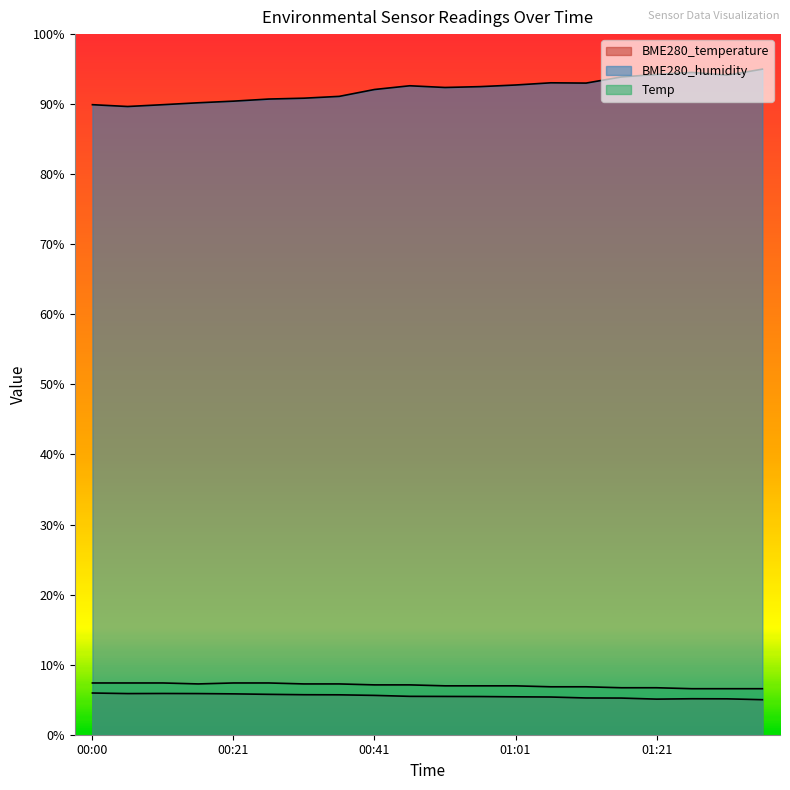

At 00:26, list the series in order from largest to smallest.

BME280_humidity, Temp, BME280_temperature